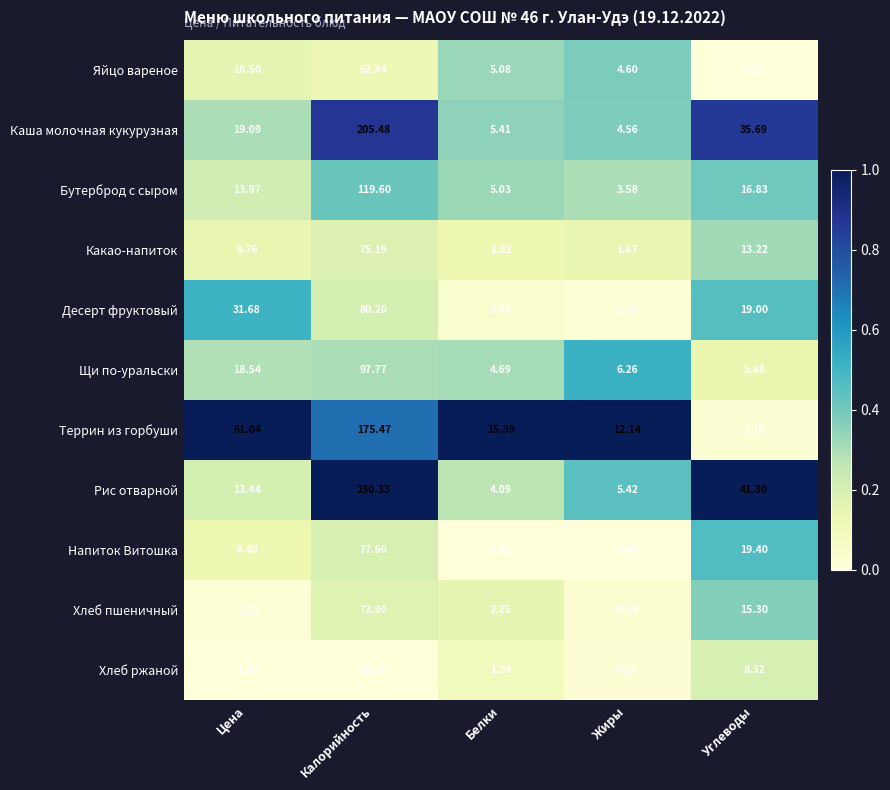

Is the value of Бутерброд с сыром at Углеводы greater than the value of Террин из горбуши at Белки?

Yes